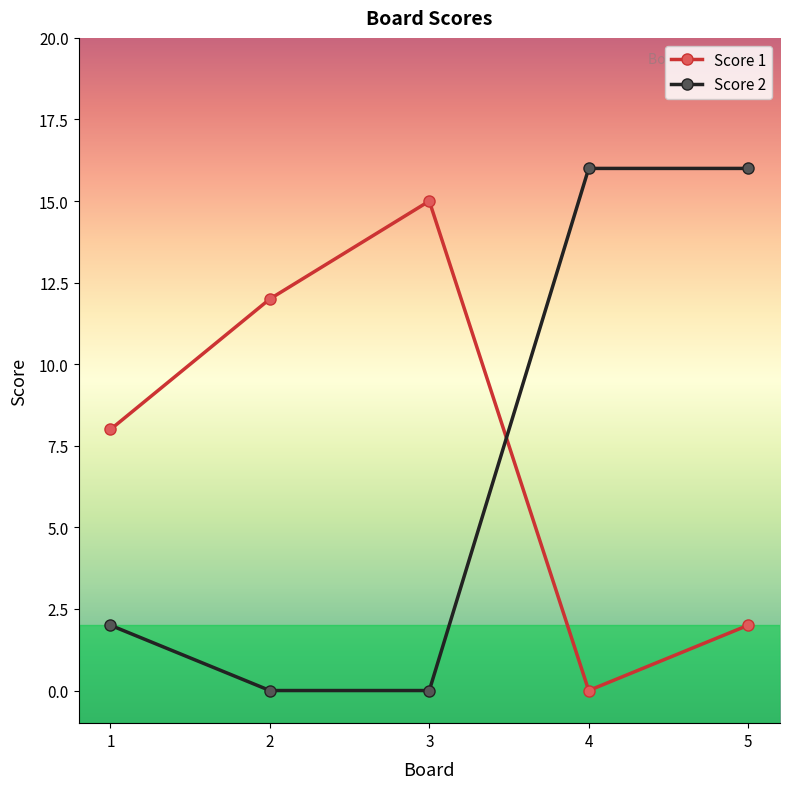

At how many categories does at least one series exceed 14?

3